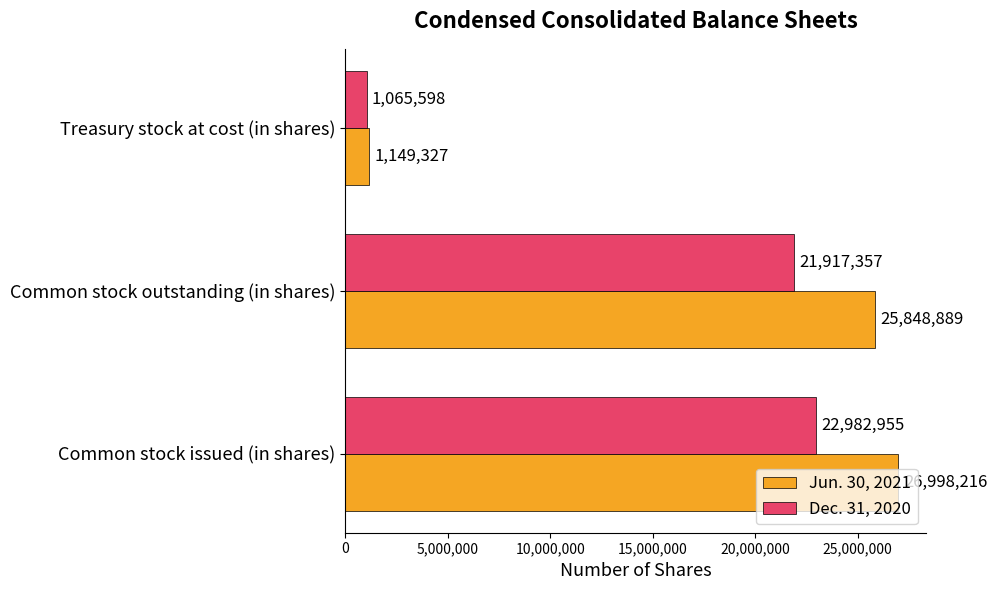

At which category does the chart reach its minimum across all series?

Treasury stock at cost (in shares)